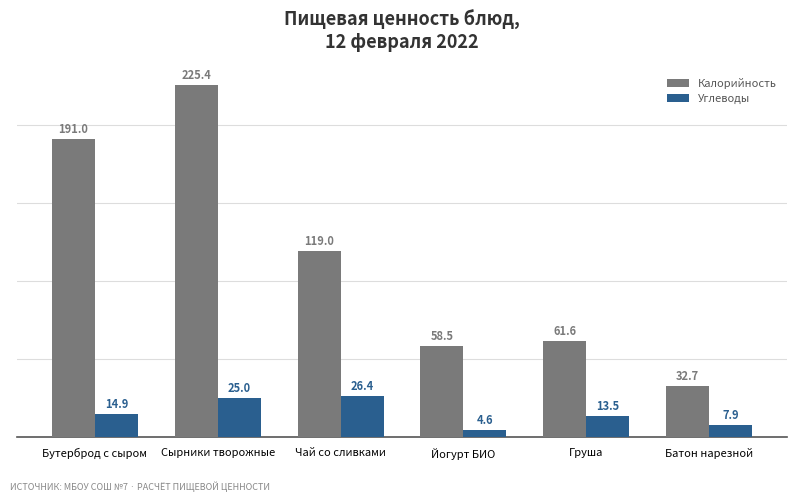

What is the total value across all series at Груша?

75.1